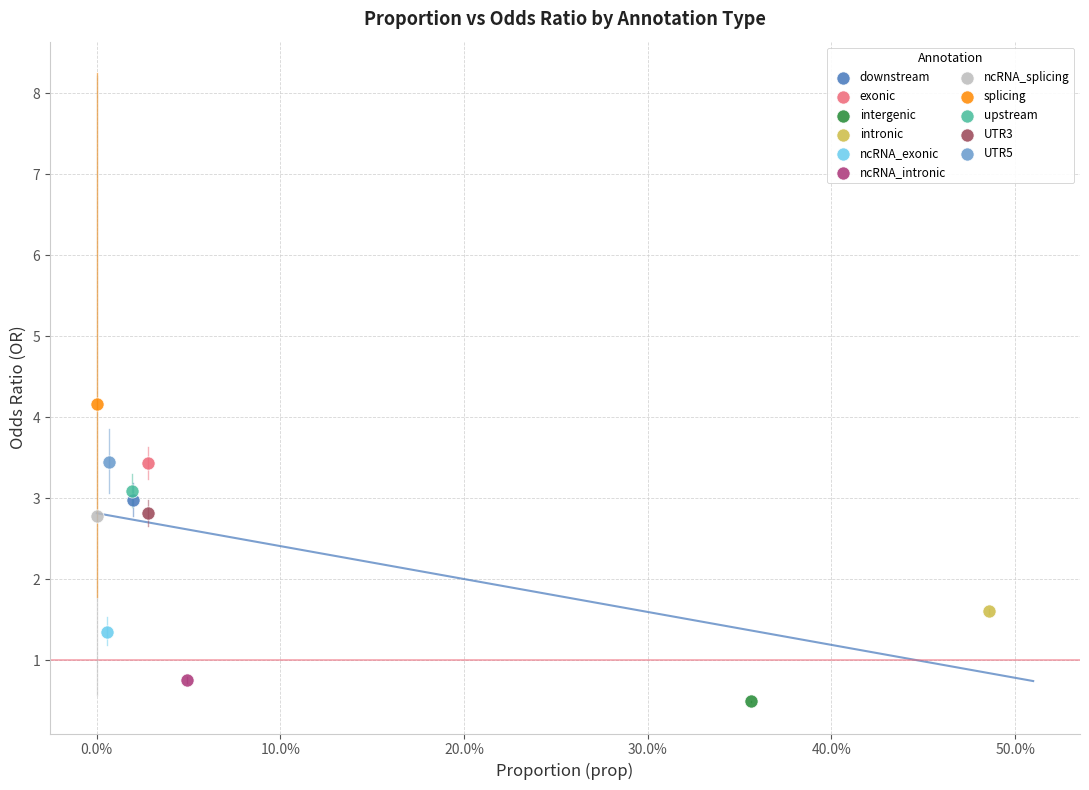

Which series contains the highest Y value?

splicing